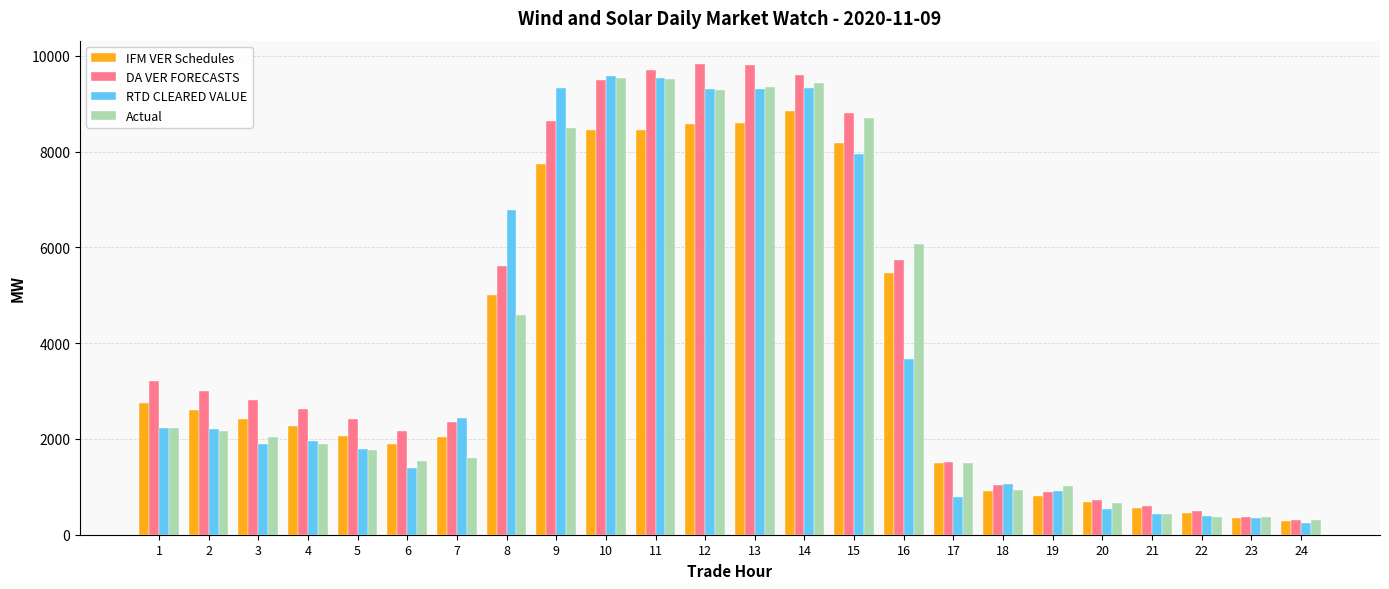

At how many categories does at least one series exceed 3976?

9